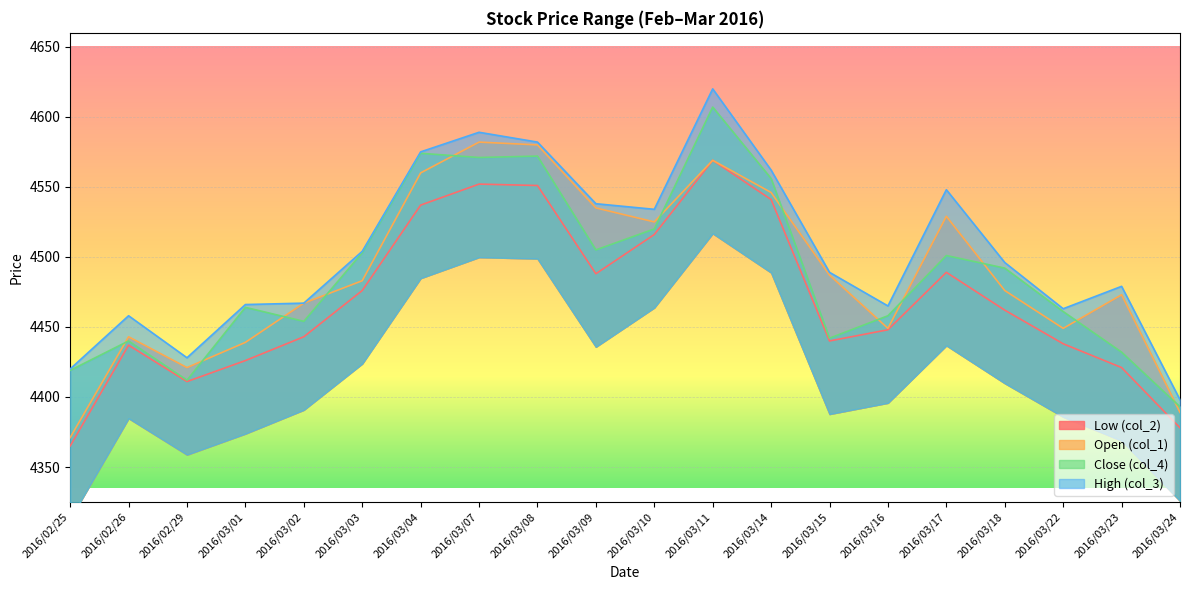

True or false: Close (col_4) and Low (col_2) cross at least once.

False